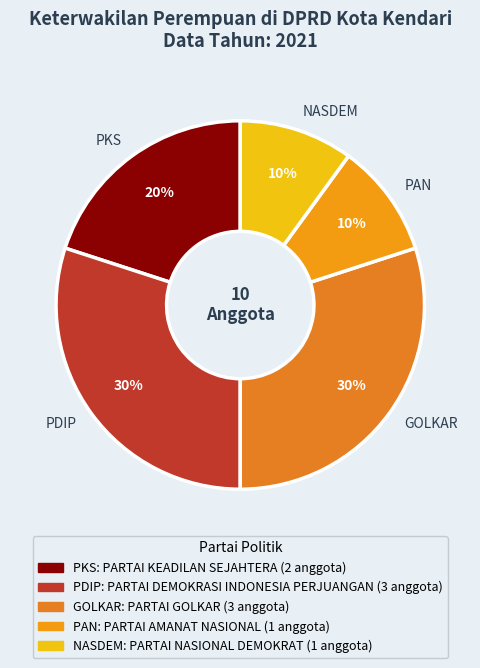

Combined, do GOLKAR and PAN account for over 50%?

No